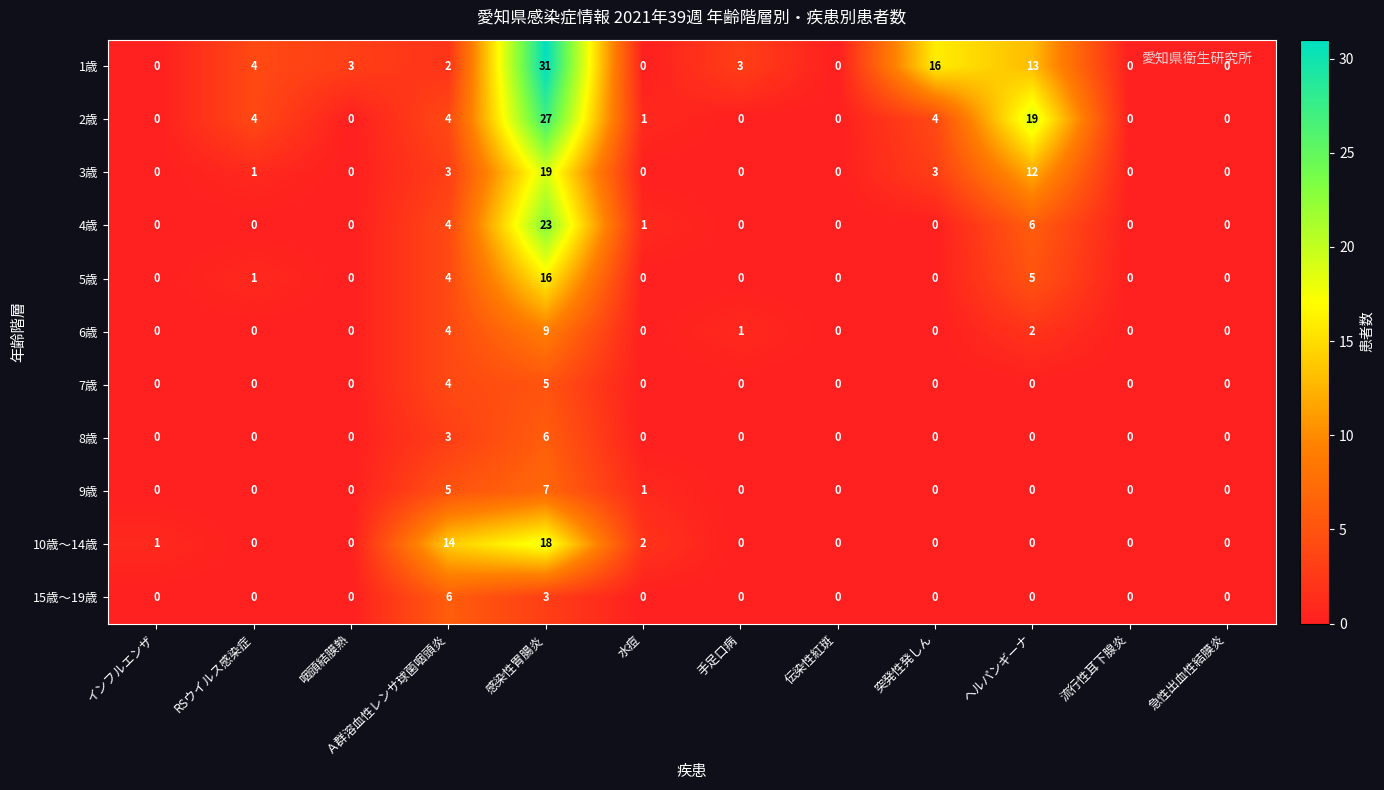

What value does the 6歳 series have at Ａ群溶血性レンサ球菌咽頭炎?

4